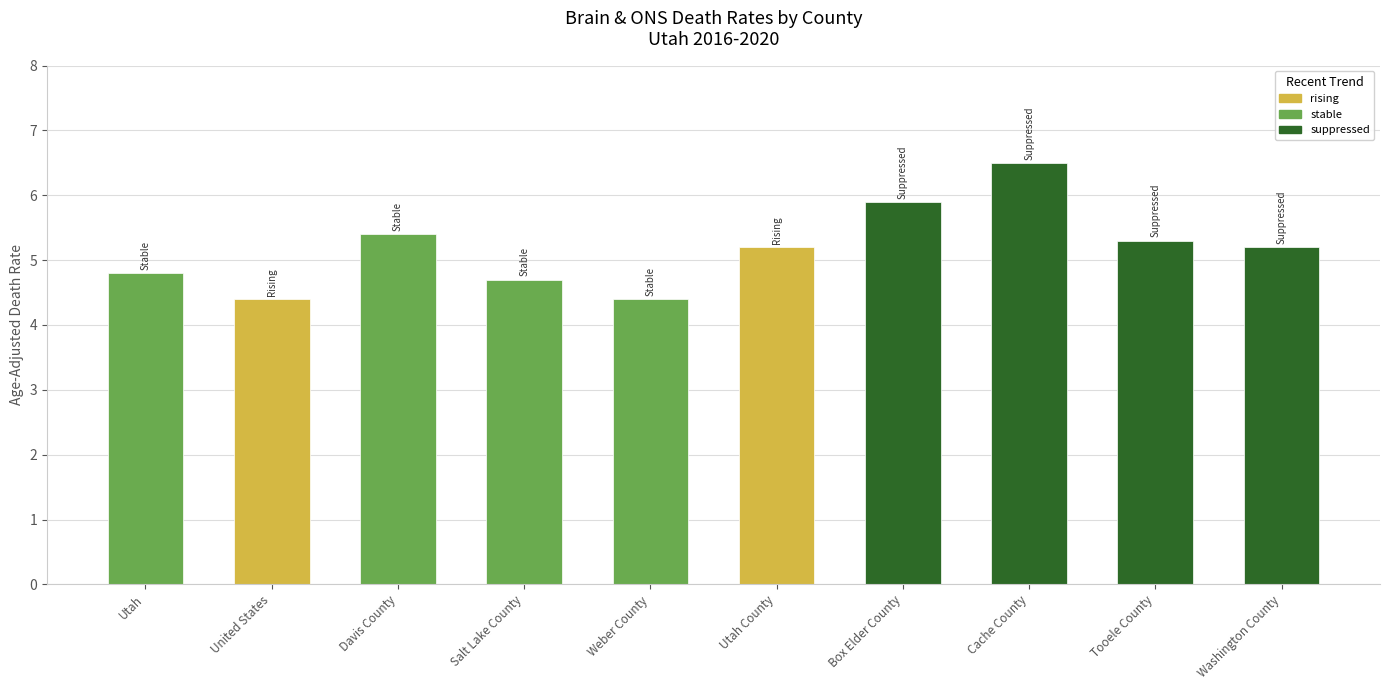

What is the change in value from Davis County to Weber County?

-1.0